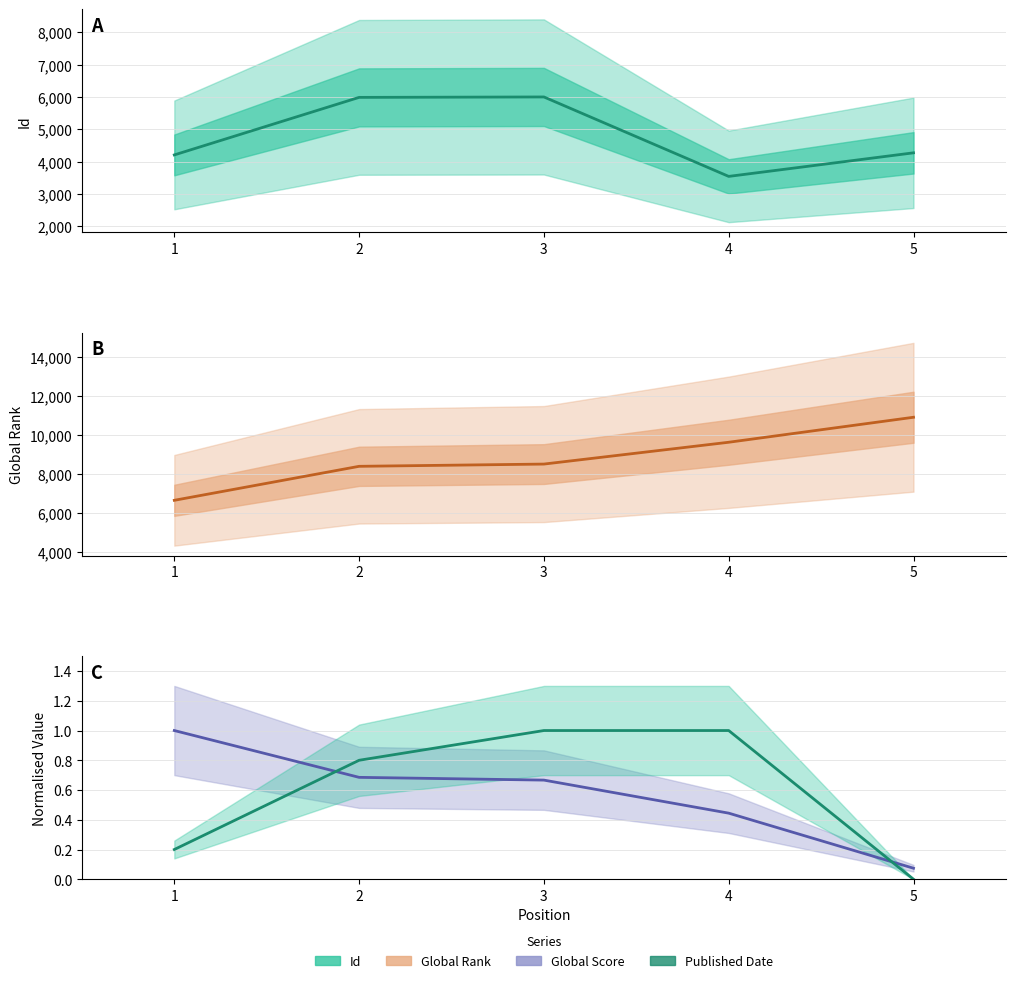

Which series has the largest range (max minus min)?

Global Rank